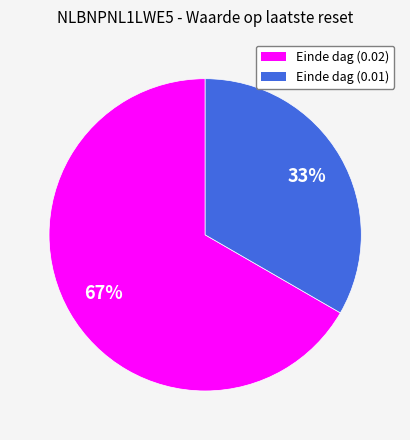

To the nearest percent, what is the combined percentage of Einde dag (0.02) and Einde dag (0.01)?

100%